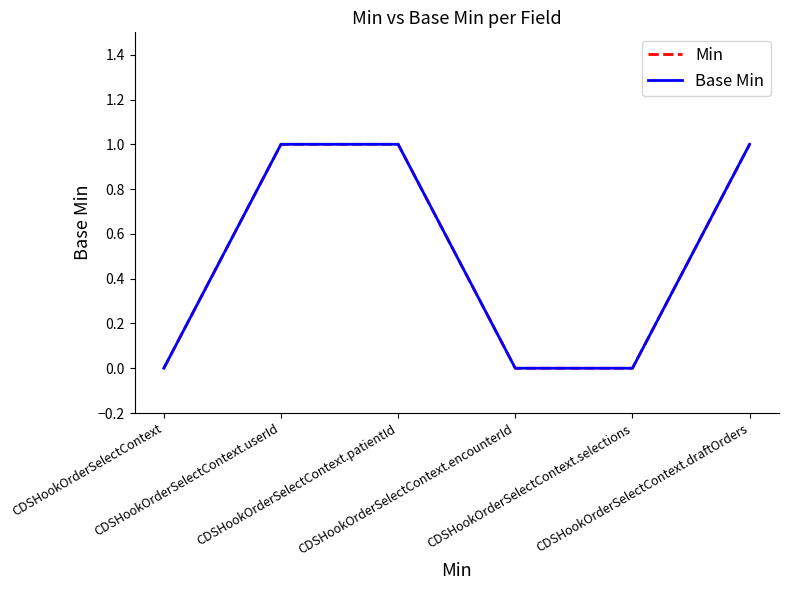

Does the chart have visible grid lines?

No